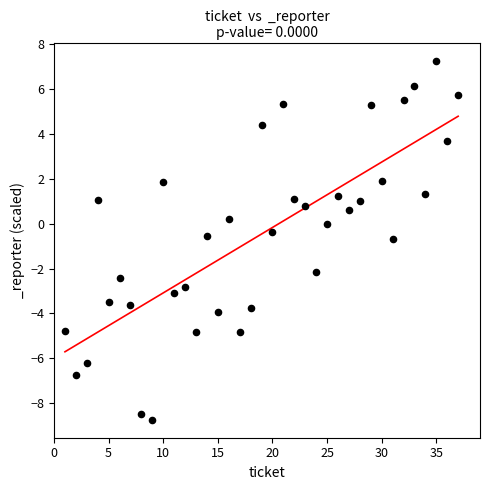

What is the range of Y values (max minus min)?

16.0